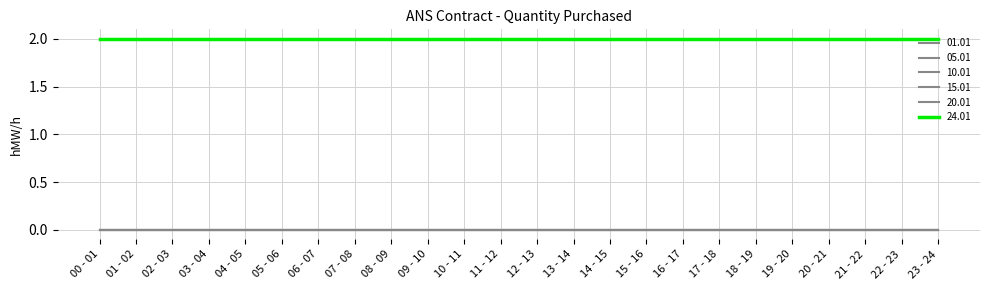

Reading right to left, transcribe all the data shown in this chart.

01.01: 23 - 24=0	22 - 23=0	21 - 22=0	20 - 21=0	19 - 20=0	18 - 19=0	17 - 18=0	16 - 17=0	15 - 16=0	14 - 15=0	13 - 14=0	12 - 13=0	11 - 12=0	10 - 11=0	09 - 10=0	08 - 09=0	07 - 08=0	06 - 07=0	05 - 06=0	04 - 05=0	03 - 04=0	02 - 03=0	01 - 02=0	00 - 01=0
05.01: 23 - 24=0	22 - 23=0	21 - 22=0	20 - 21=0	19 - 20=0	18 - 19=0	17 - 18=0	16 - 17=0	15 - 16=0	14 - 15=0	13 - 14=0	12 - 13=0	11 - 12=0	10 - 11=0	09 - 10=0	08 - 09=0	07 - 08=0	06 - 07=0	05 - 06=0	04 - 05=0	03 - 04=0	02 - 03=0	01 - 02=0	00 - 01=0
10.01: 23 - 24=0	22 - 23=0	21 - 22=0	20 - 21=0	19 - 20=0	18 - 19=0	17 - 18=0	16 - 17=0	15 - 16=0	14 - 15=0	13 - 14=0	12 - 13=0	11 - 12=0	10 - 11=0	09 - 10=0	08 - 09=0	07 - 08=0	06 - 07=0	05 - 06=0	04 - 05=0	03 - 04=0	02 - 03=0	01 - 02=0	00 - 01=0
15.01: 23 - 24=0	22 - 23=0	21 - 22=0	20 - 21=0	19 - 20=0	18 - 19=0	17 - 18=0	16 - 17=0	15 - 16=0	14 - 15=0	13 - 14=0	12 - 13=0	11 - 12=0	10 - 11=0	09 - 10=0	08 - 09=0	07 - 08=0	06 - 07=0	05 - 06=0	04 - 05=0	03 - 04=0	02 - 03=0	01 - 02=0	00 - 01=0
20.01: 23 - 24=0	22 - 23=0	21 - 22=0	20 - 21=0	19 - 20=0	18 - 19=0	17 - 18=0	16 - 17=0	15 - 16=0	14 - 15=0	13 - 14=0	12 - 13=0	11 - 12=0	10 - 11=0	09 - 10=0	08 - 09=0	07 - 08=0	06 - 07=0	05 - 06=0	04 - 05=0	03 - 04=0	02 - 03=0	01 - 02=0	00 - 01=0
24.01: 23 - 24=2	22 - 23=2	21 - 22=2	20 - 21=2	19 - 20=2	18 - 19=2	17 - 18=2	16 - 17=2	15 - 16=2	14 - 15=2	13 - 14=2	12 - 13=2	11 - 12=2	10 - 11=2	09 - 10=2	08 - 09=2	07 - 08=2	06 - 07=2	05 - 06=2	04 - 05=2	03 - 04=2	02 - 03=2	01 - 02=2	00 - 01=2